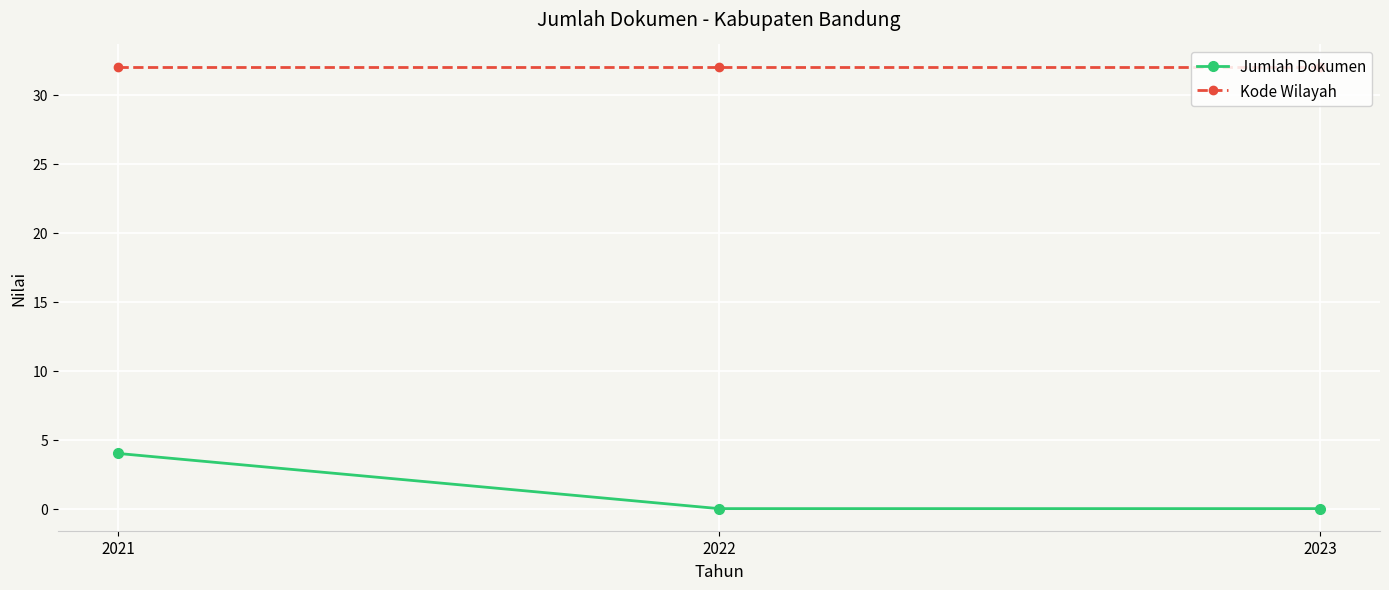

Which series has the widest spread of values?

Jumlah Dokumen